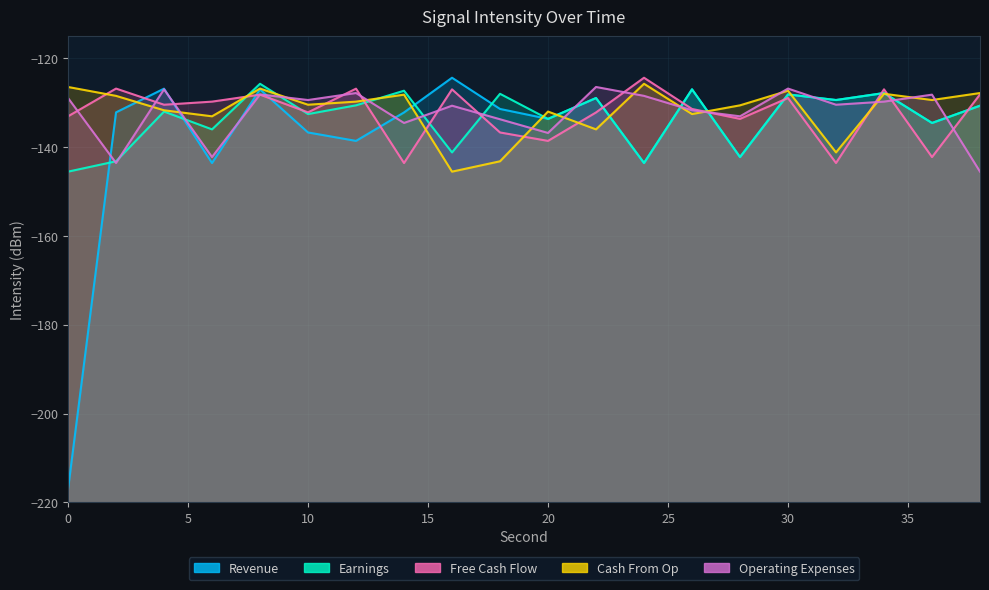

What is the difference between the highest and lowest values at 0?

90.6